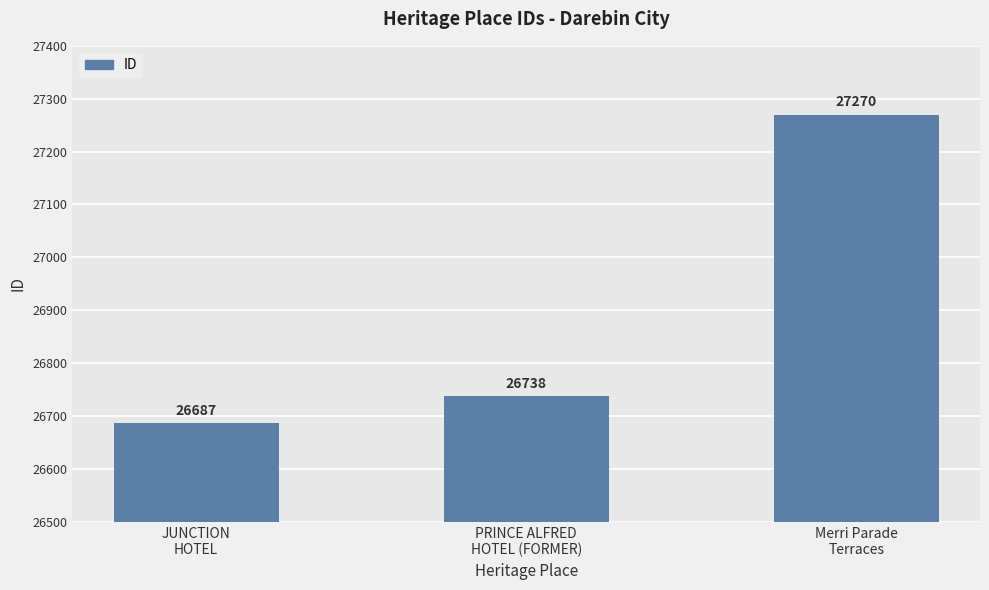

At which label is the value closest to 26978?

PRINCE ALFRED
HOTEL (FORMER)